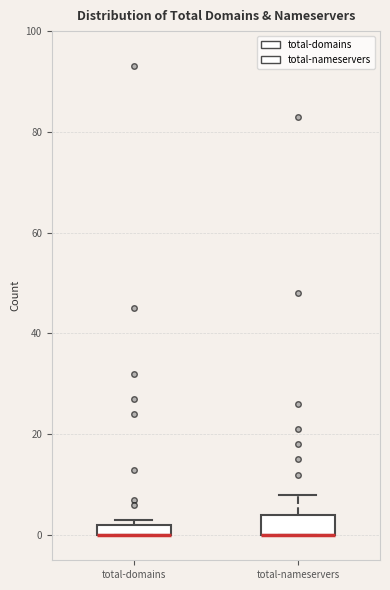

Where does the upper whisker of the box for total-nameservers end on the y-axis? The values are not printed on the chart, so give them approximately, as read against the axis.

8